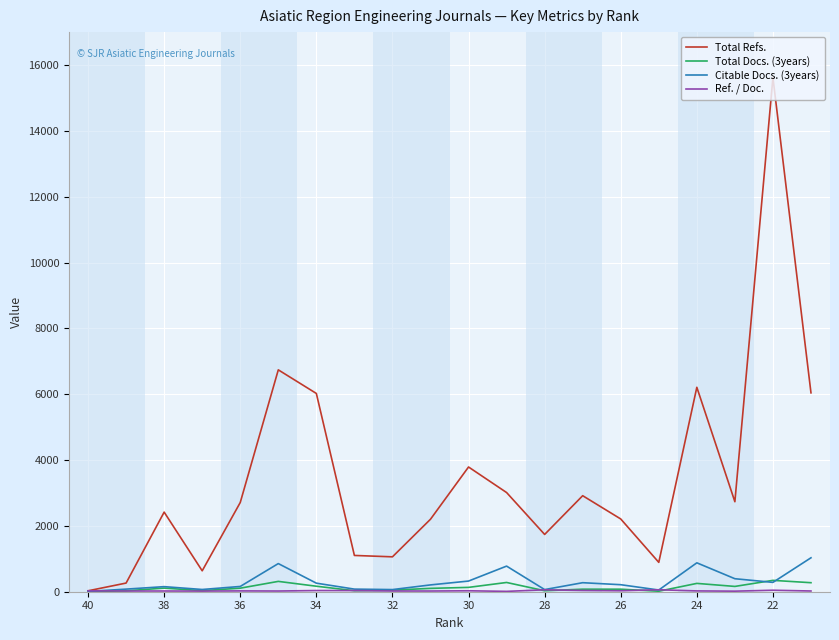

Which series has the largest range (max minus min)?

Total Refs.